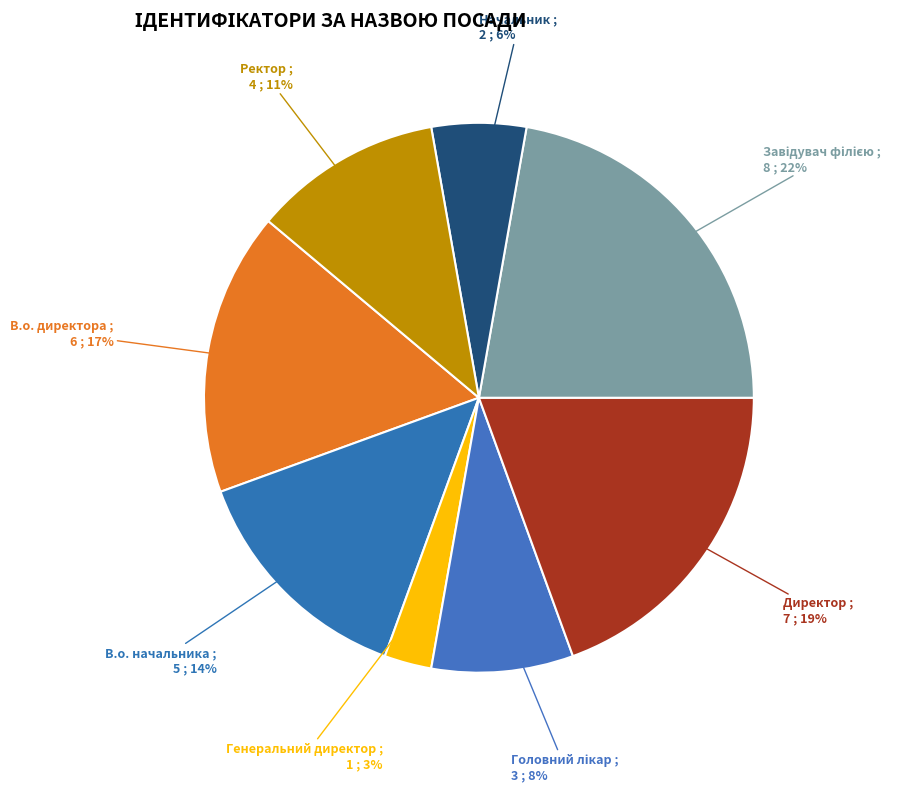

Does any single category account for the majority?

No